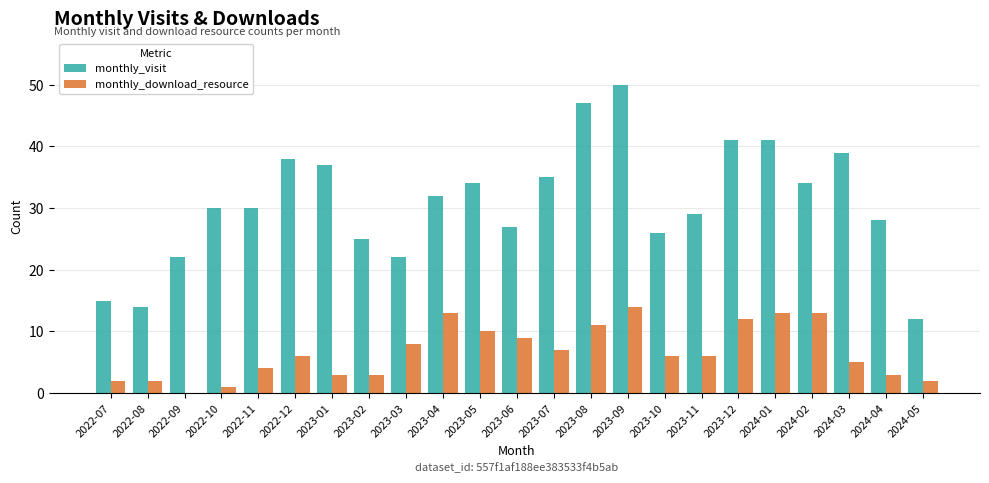

Reading right to left, transcribe all the data shown in this chart.

monthly_visit: 12	28	39	34	41	41	29	26	50	47	35	27	34	32	22	25	37	38	30	30	22	14	15
monthly_download_resource: 2	3	5	13	13	12	6	6	14	11	7	9	10	13	8	3	3	6	4	1	0	2	2